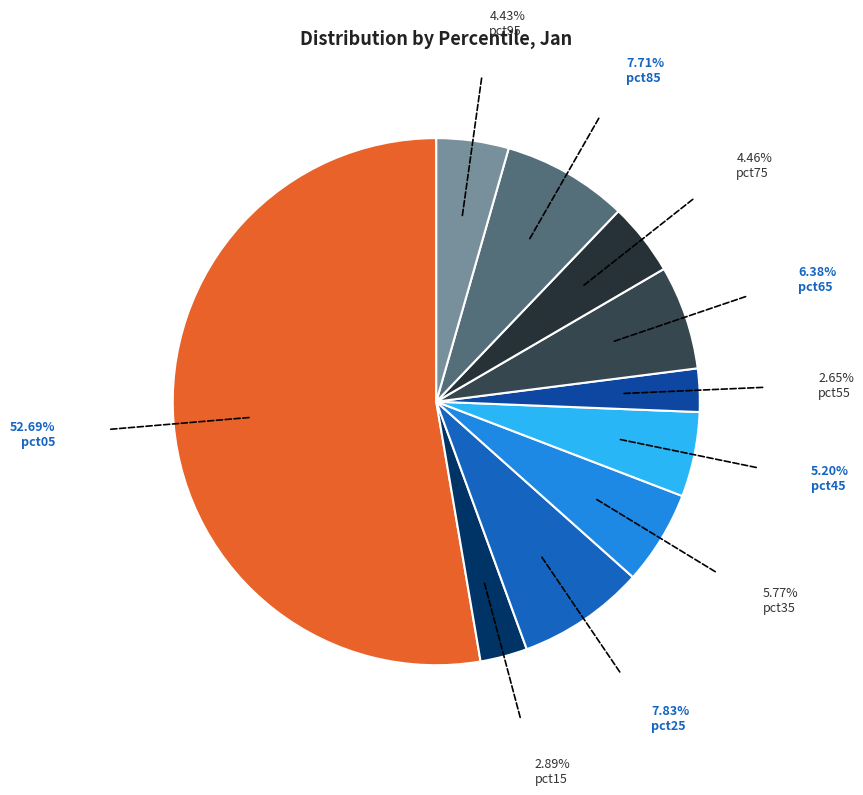

What is the smallest slice in the pie chart?

pct55